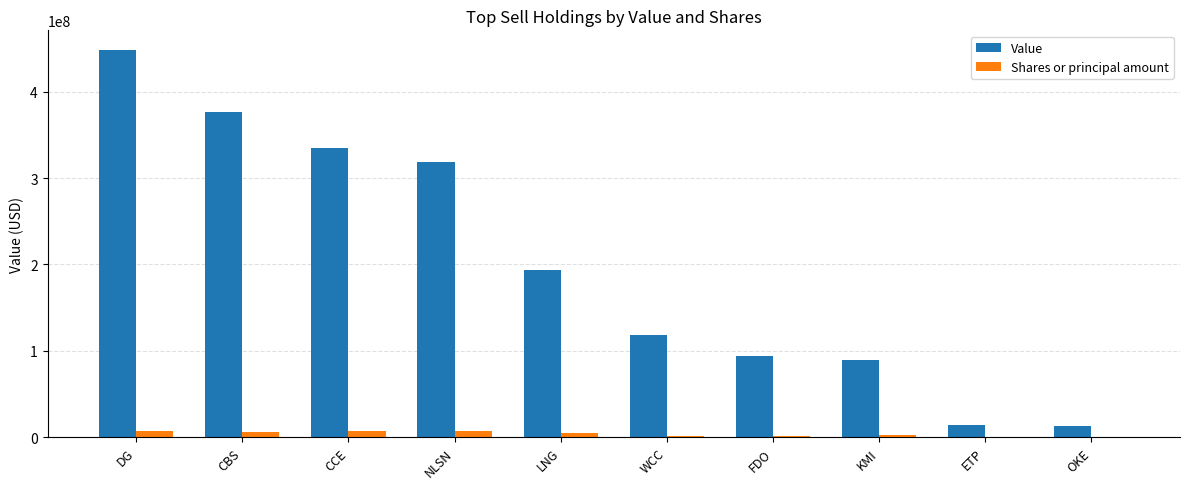

Which series changed the most between NLSN and WCC?

Value